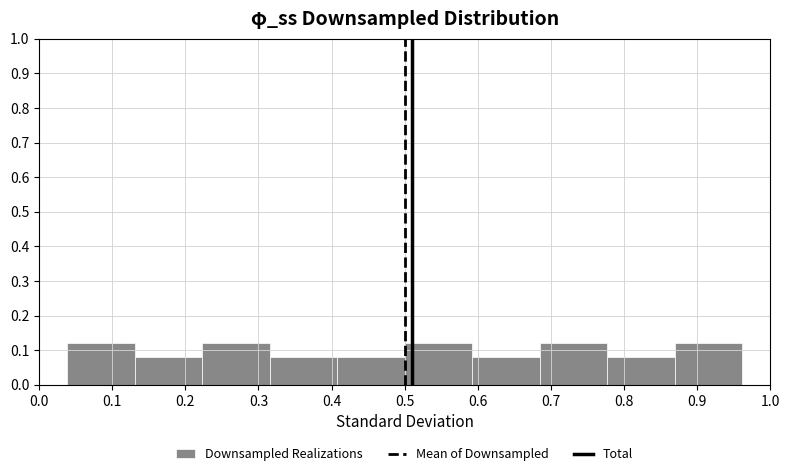

What is the height of the bar covering 0.78 to 0.87 on the x-axis? Neither the bar edges nor the heights are printed on the chart, so give them approximately, as read against the axes.

0.08